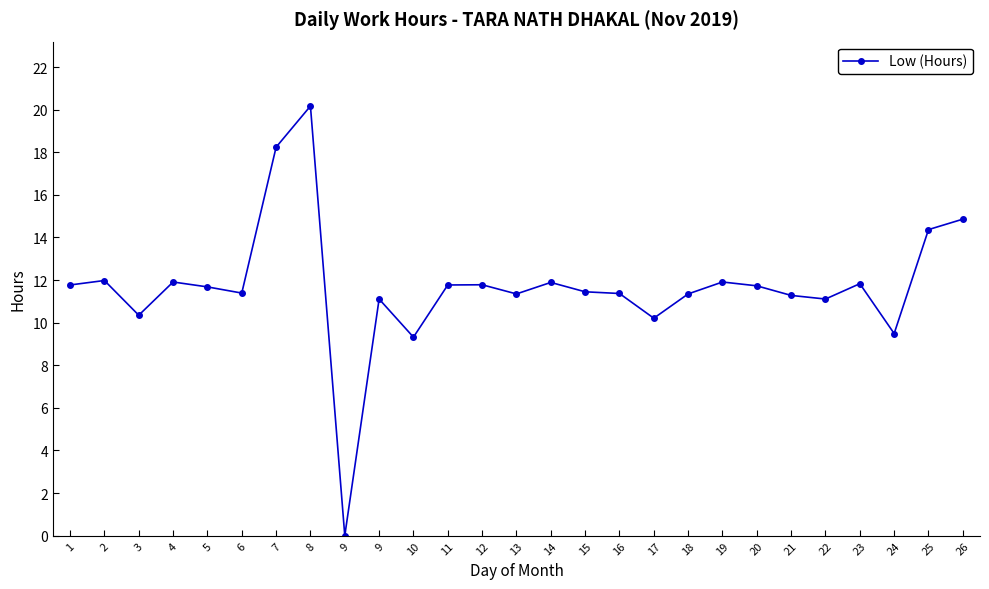

Is it true that the value at 23 is 11.8?

True